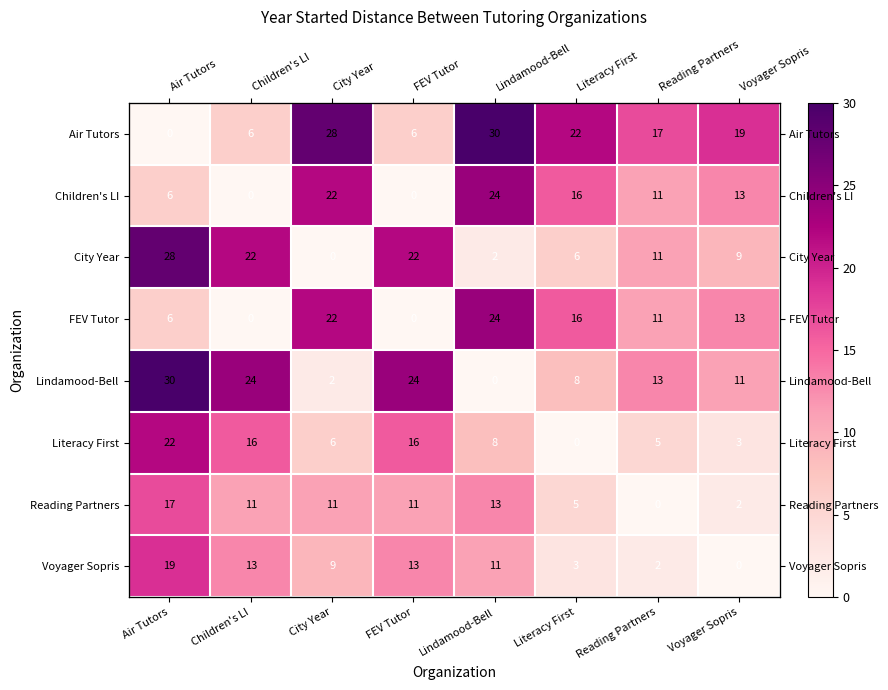

Where is Children's LI nearest to the value 12?

Reading Partners